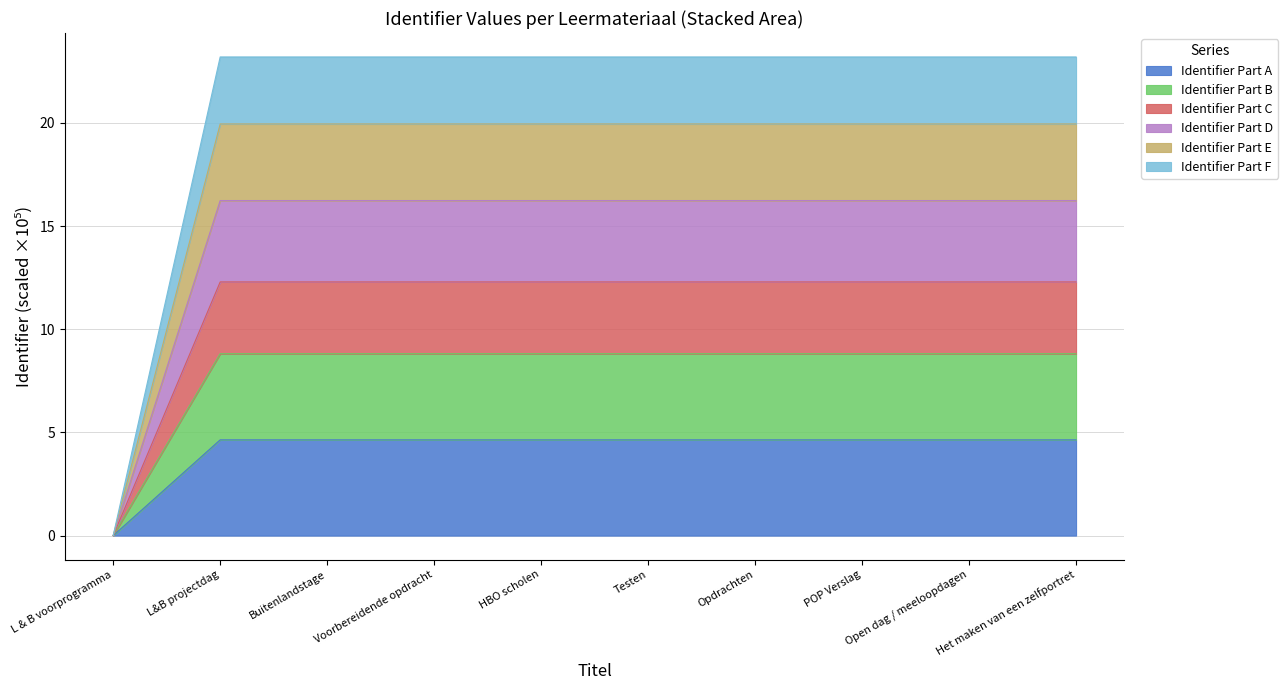

At which label does Identifier Part A reach its minimum?

L & B voorprogramma